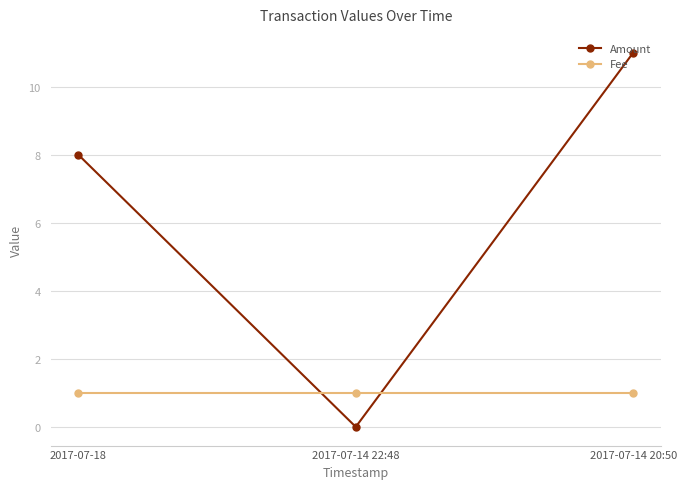

How many data points in Amount are less than 8?

1